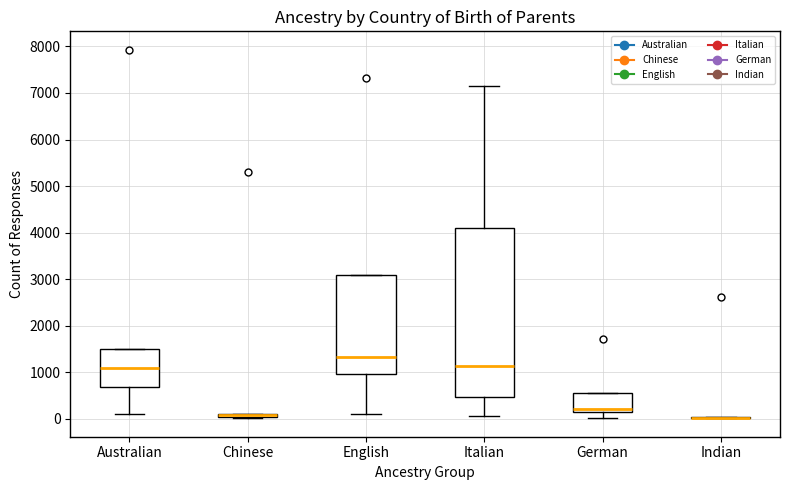

Comparing the boxes themselves (not the whiskers), which one is the tallest?

Italian